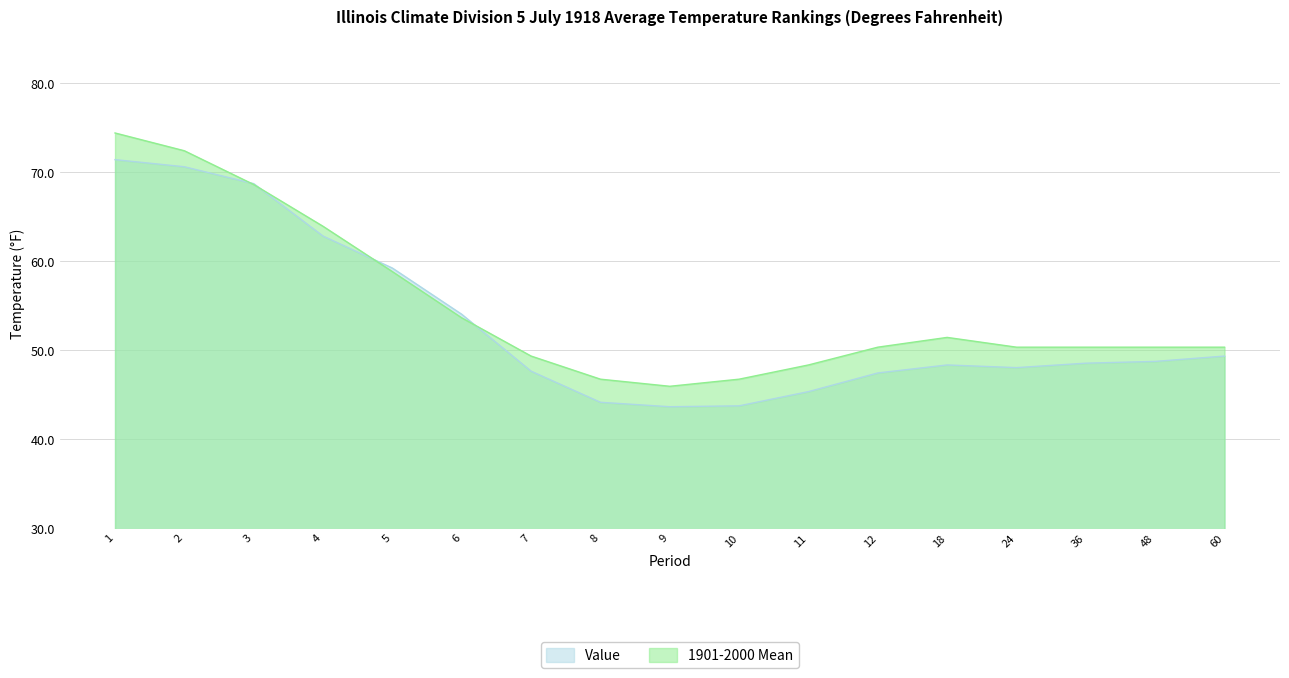

At which category does Value reach its first local peak?

18